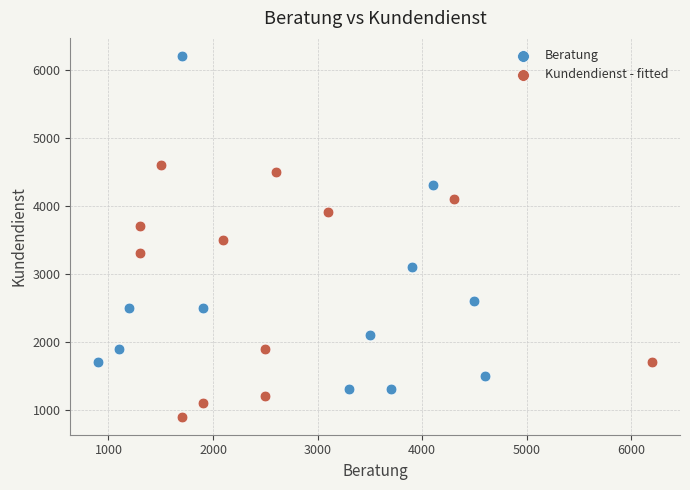

Which series has the largest Y range (max minus min)?

Beratung